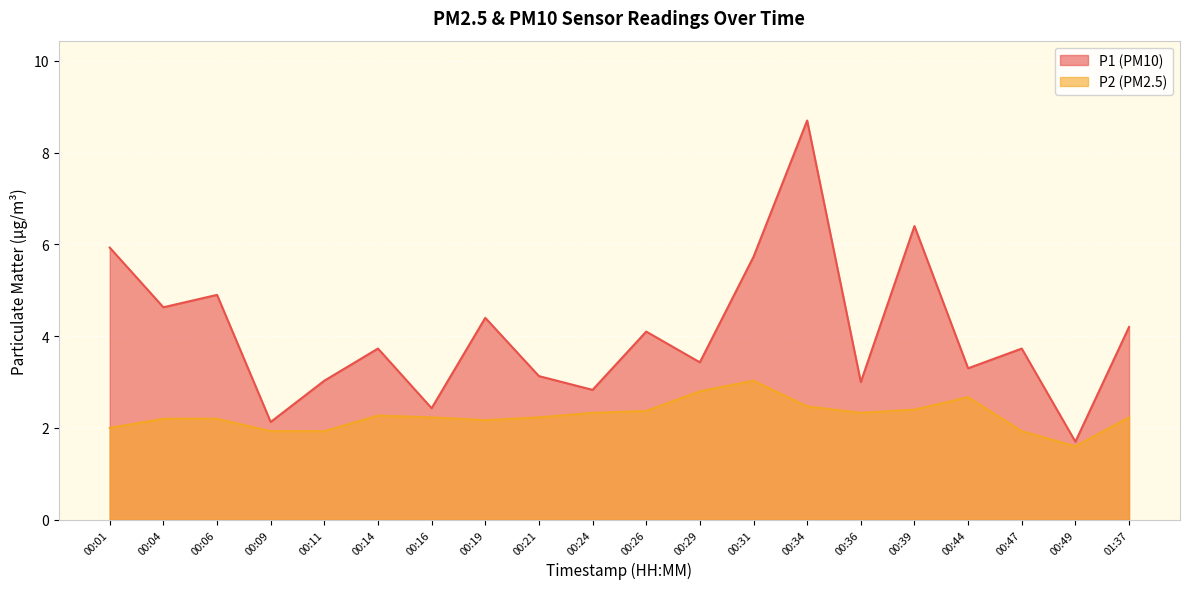

Count the number of categories in the chart.

20